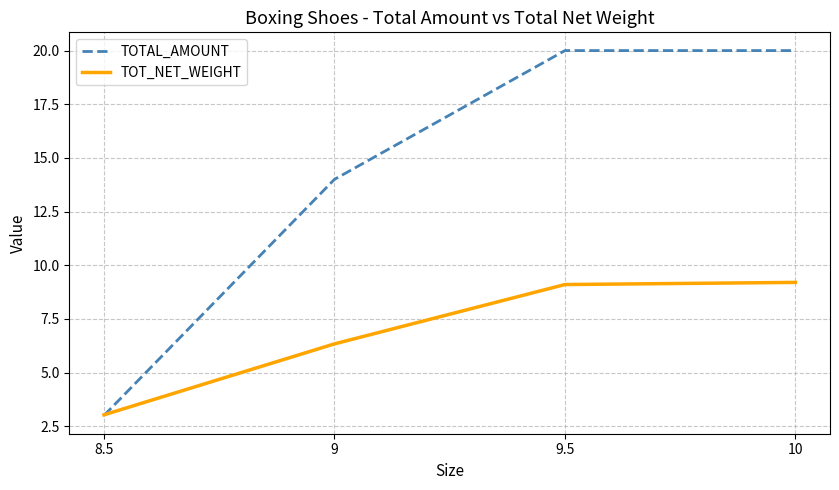

What is the sum of all TOT_NET_WEIGHT values?

27.7